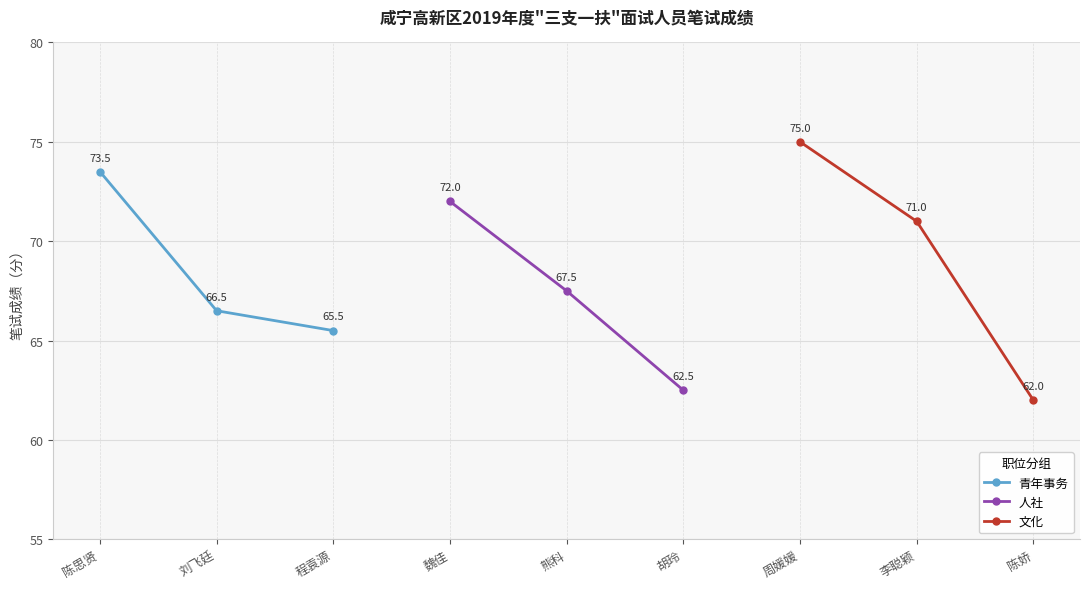

What value does the 青年事务 series have at 程袁源?

65.5